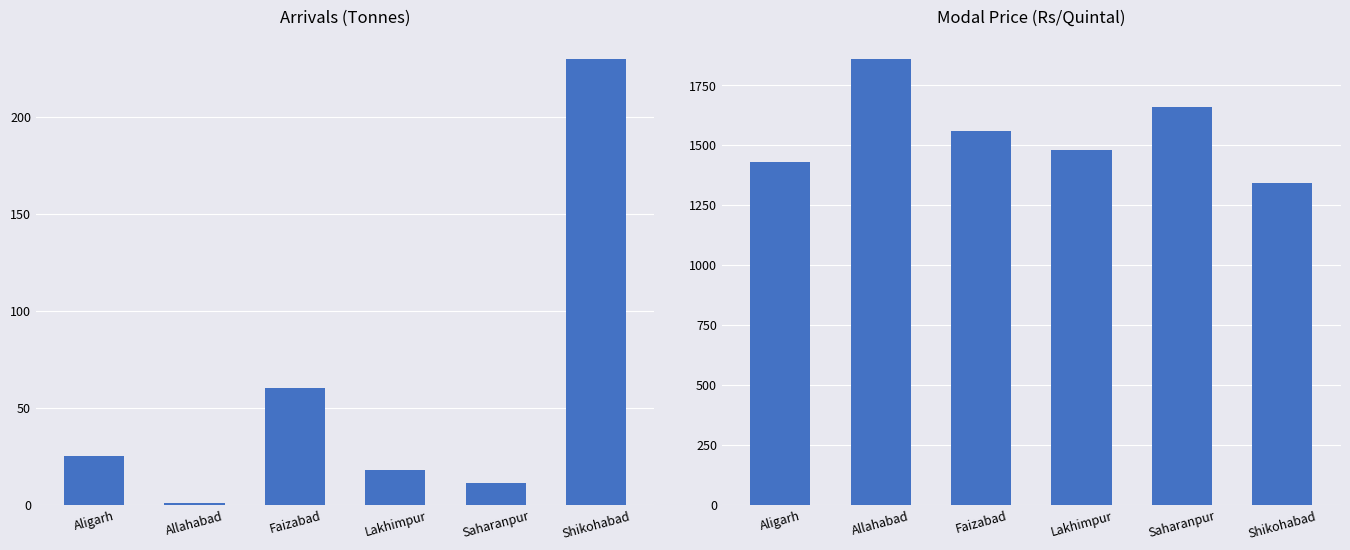

At Aligarh, list the series in order from largest to smallest.

Modal Price, Arrivals